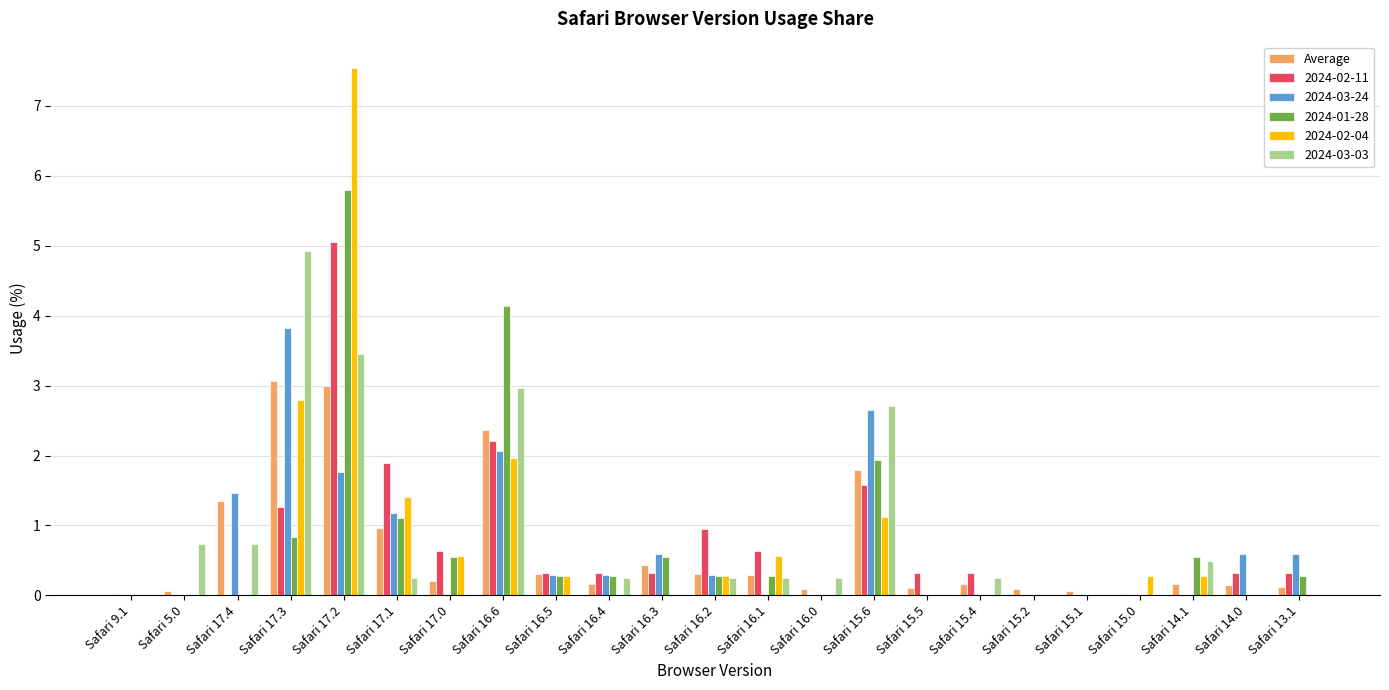

What is the sum of all 2024-02-11 values?

16.4